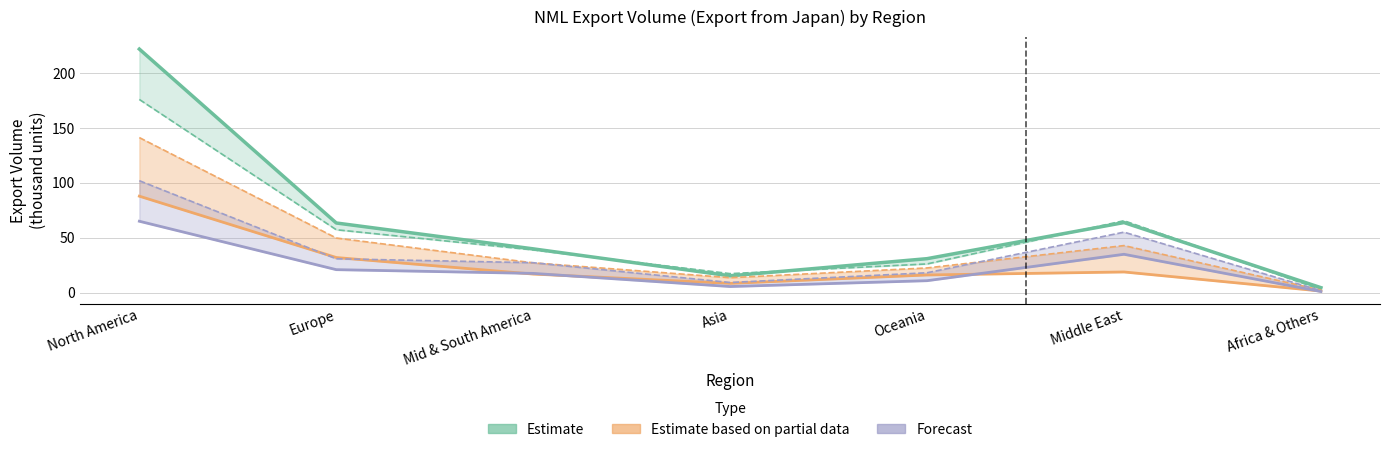

What is the label of the 4th point from the right?

Asia